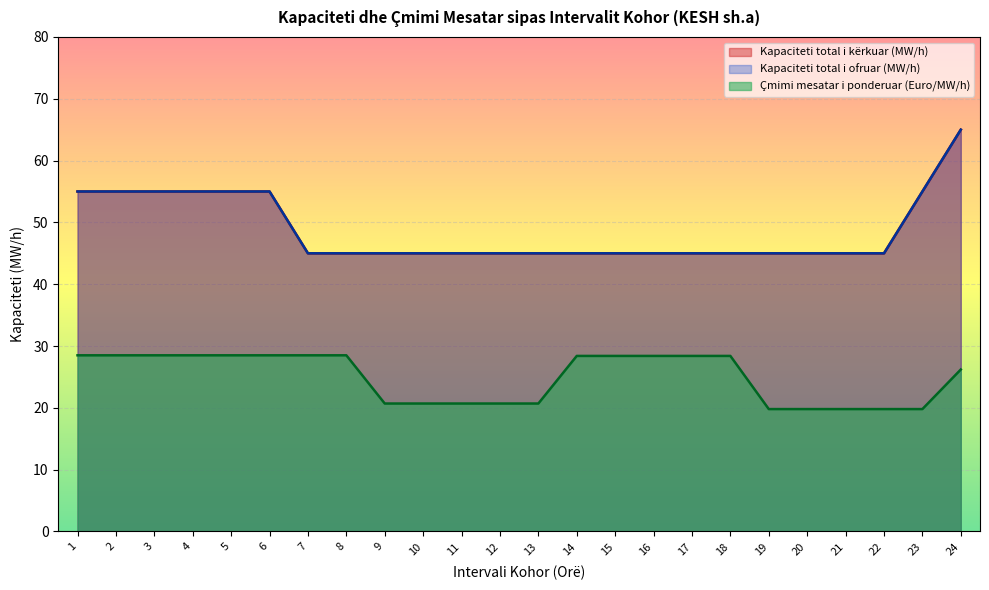

Reading left to right, list all the values displayed in this chart.

Kapaciteti total i kërkuar (MW/h): 1=55.0	2=55.0	3=55.0	4=55.0	5=55.0	6=55.0	7=45.0	8=45.0	9=45.0	10=45.0	11=45.0	12=45.0	13=45.0	14=45.0	15=45.0	16=45.0	17=45.0	18=45.0	19=45.0	20=45.0	21=45.0	22=45.0	23=55.0	24=65.0
Kapaciteti total i ofruar (MW/h): 1=55.0	2=55.0	3=55.0	4=55.0	5=55.0	6=55.0	7=45.0	8=45.0	9=45.0	10=45.0	11=45.0	12=45.0	13=45.0	14=45.0	15=45.0	16=45.0	17=45.0	18=45.0	19=45.0	20=45.0	21=45.0	22=45.0	23=55.0	24=65.0
Çmimi mesatar i ponderuar: 1=28.5	2=28.5	3=28.5	4=28.5	5=28.5	6=28.5	7=28.5	8=28.5	9=20.7	10=20.7	11=20.7	12=20.7	13=20.7	14=28.4	15=28.4	16=28.4	17=28.4	18=28.4	19=19.8	20=19.8	21=19.8	22=19.8	23=19.8	24=26.2